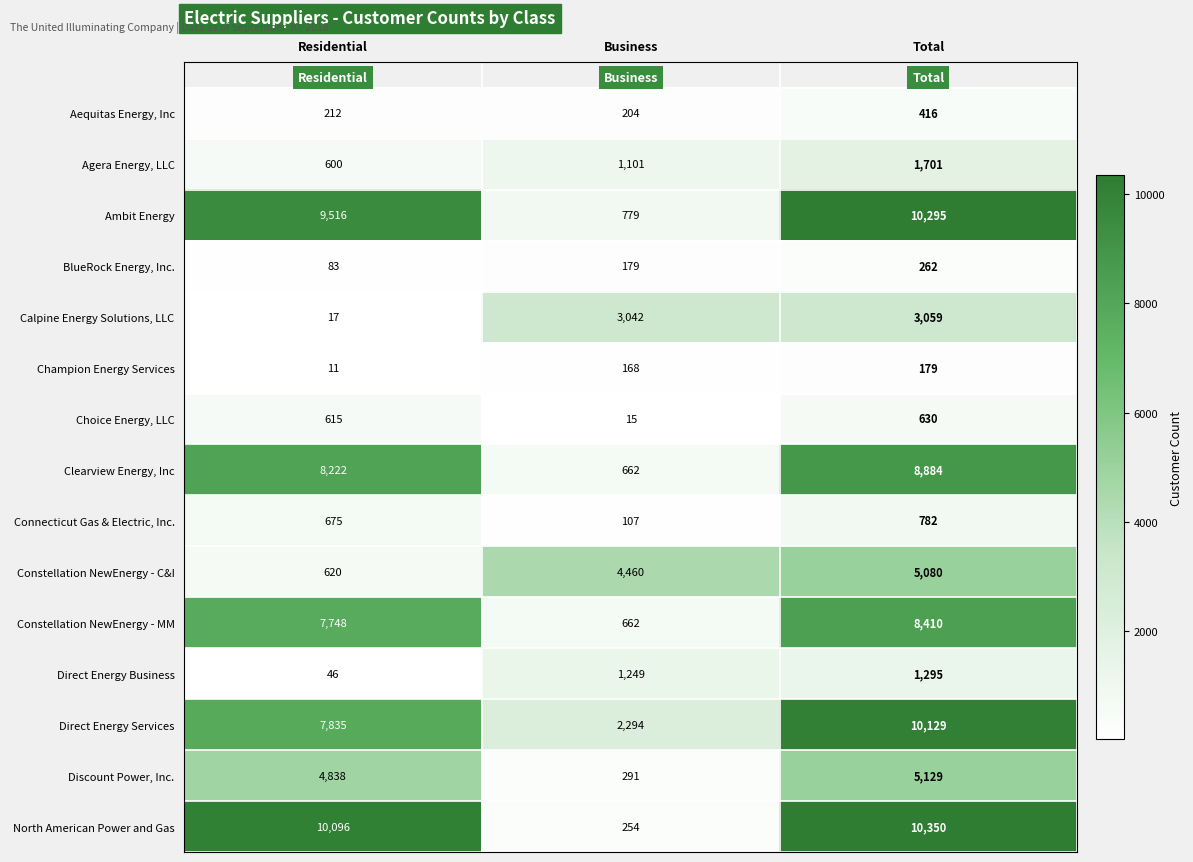

What is the difference between the maximum and second lowest values in the Champion Energy Services series?

11